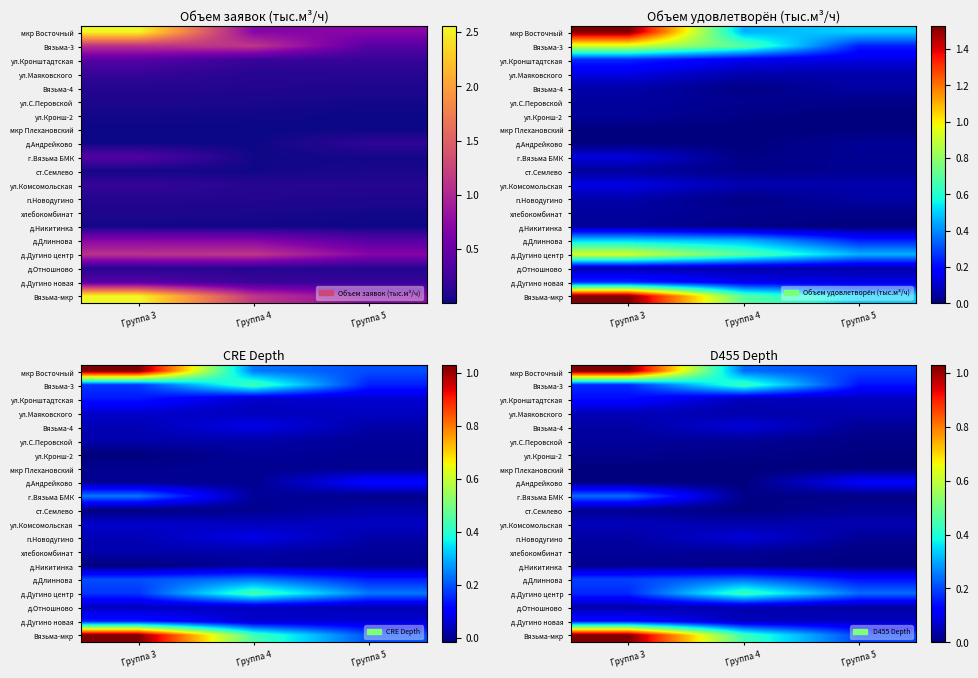

The value of д.Дугино новая at Группа 4 is 0.0. True or false?

False